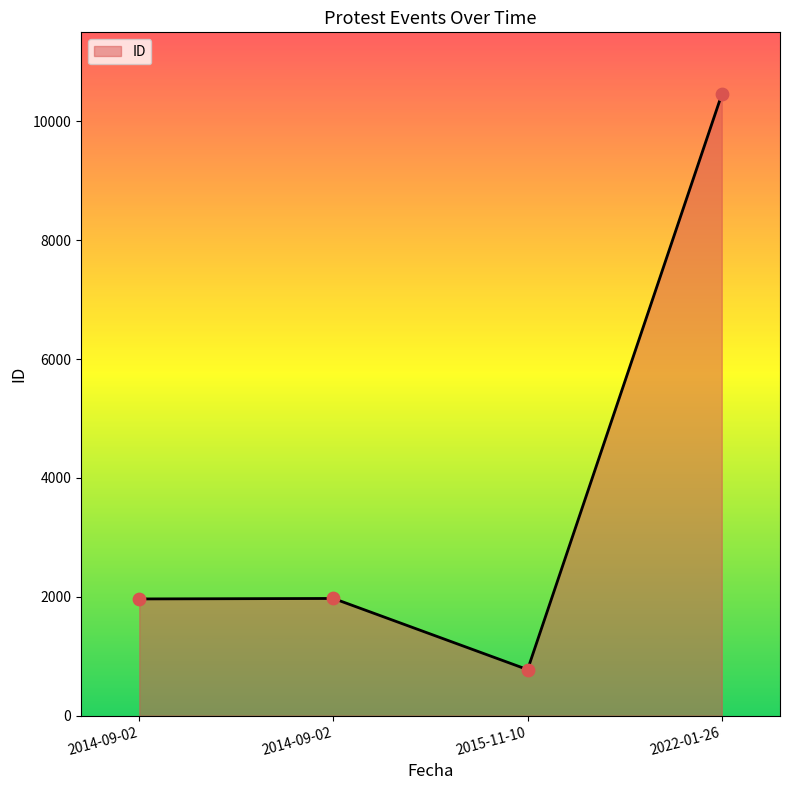

What is the change in value from 2014-09-02 to 2022-01-26?

+8478